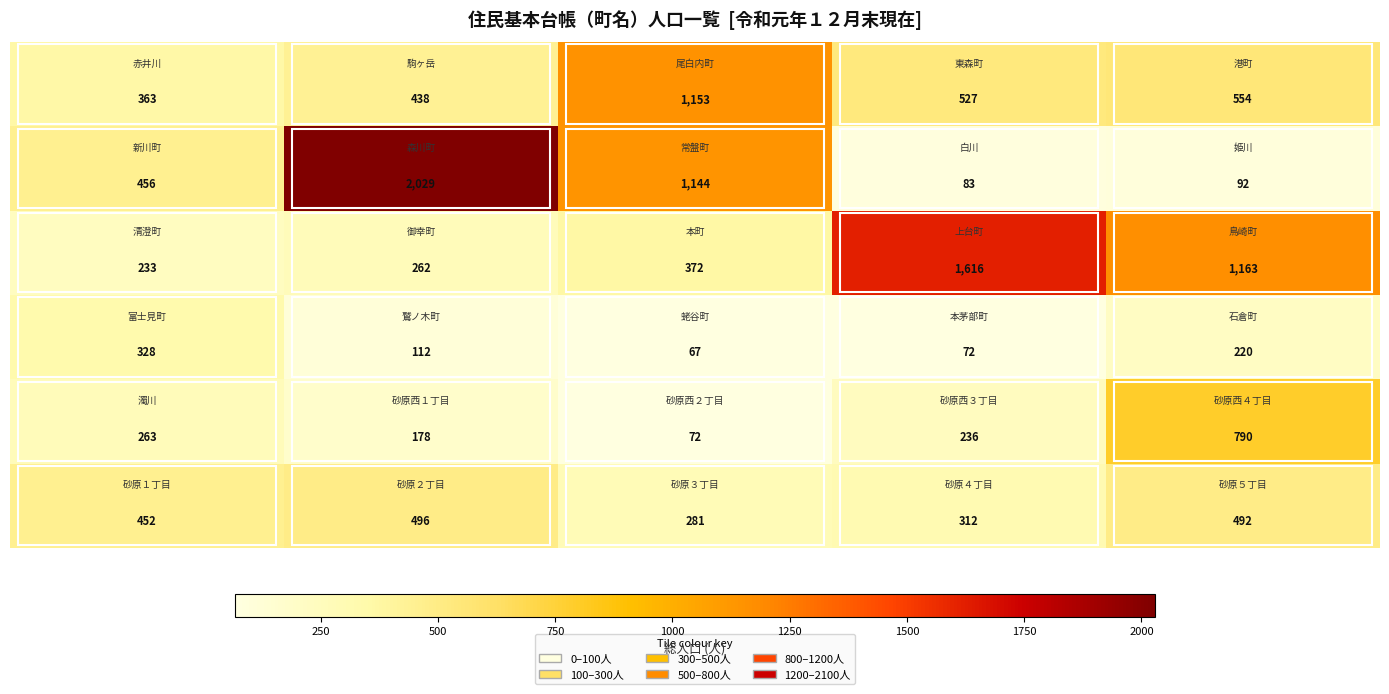

What is the minimum value shown in the chart?

67